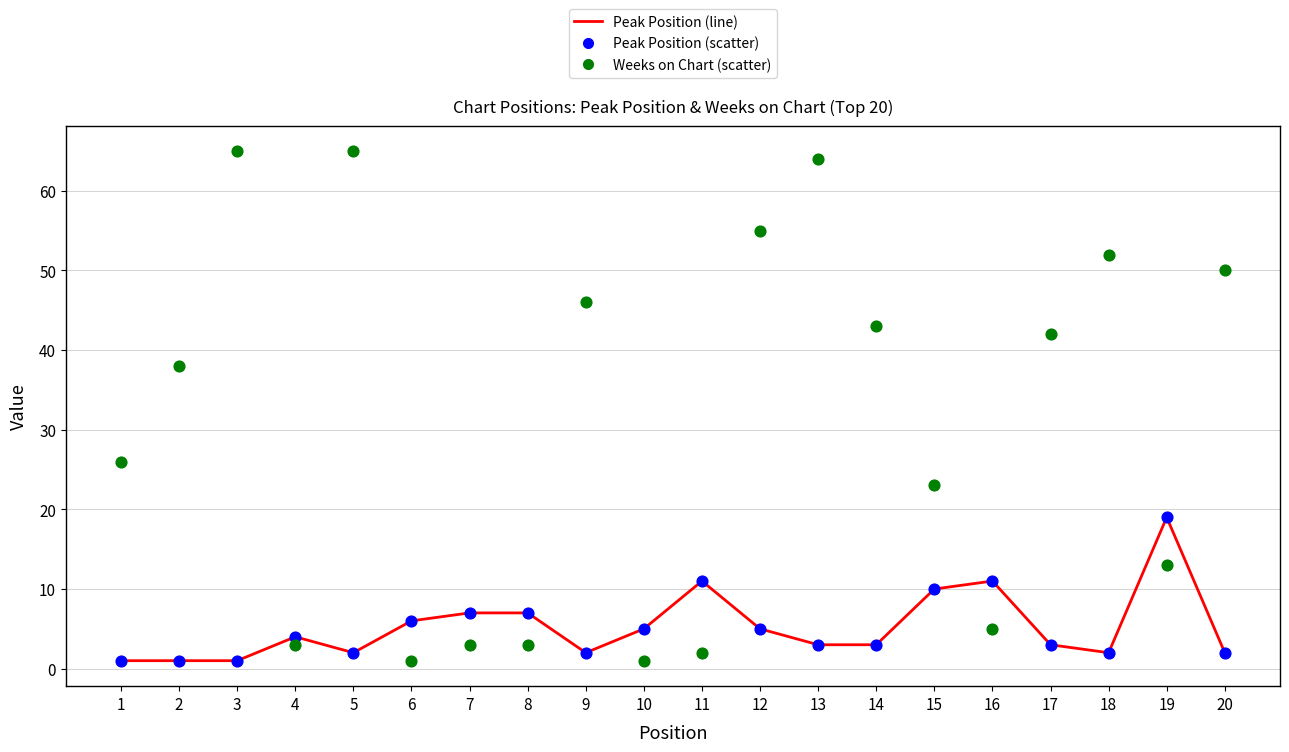

What is the total value across all series at 9?

48